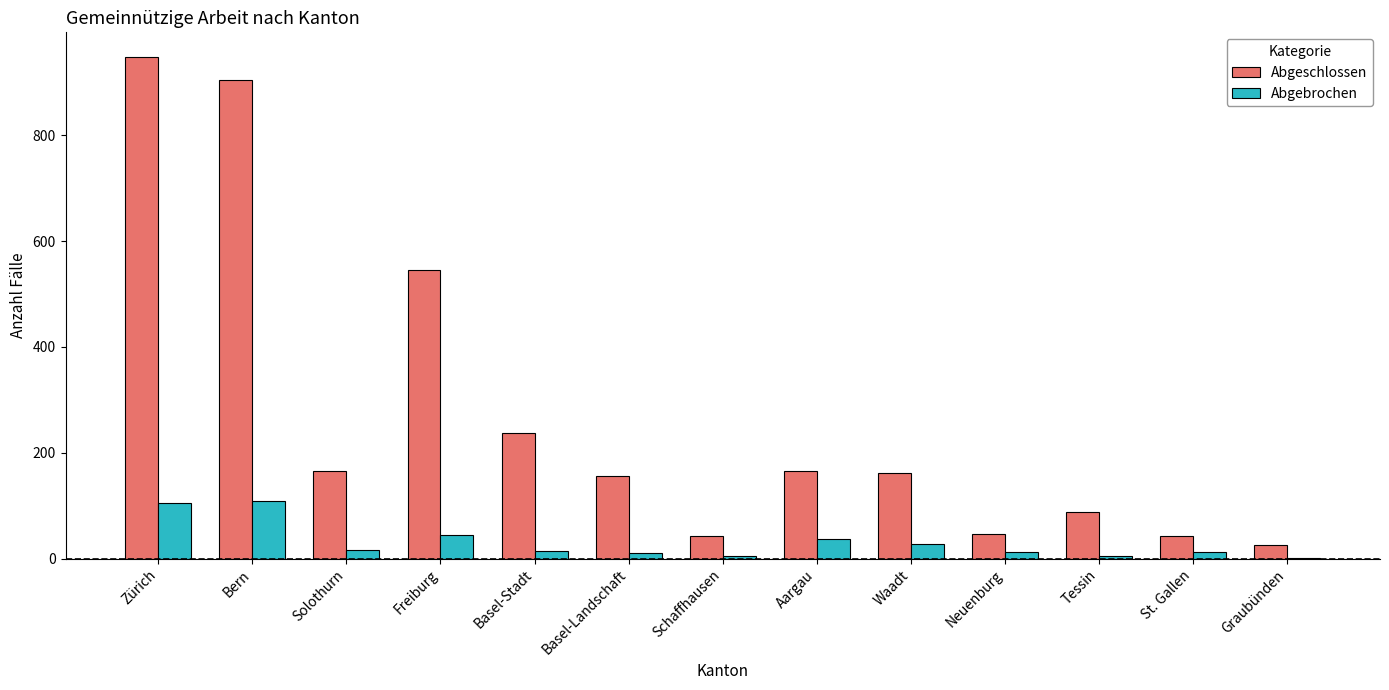

What are all the series names shown in the legend?

Abgeschlossen, Abgebrochen